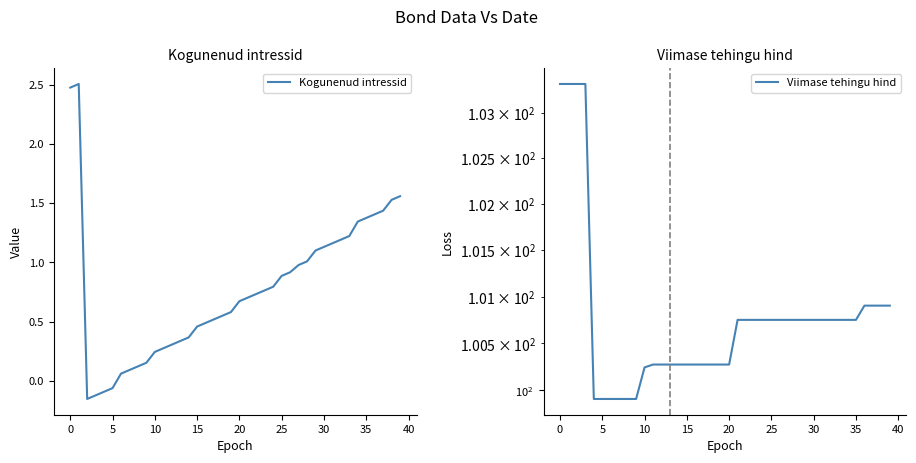

Which has a higher value, 21 or 32?

32